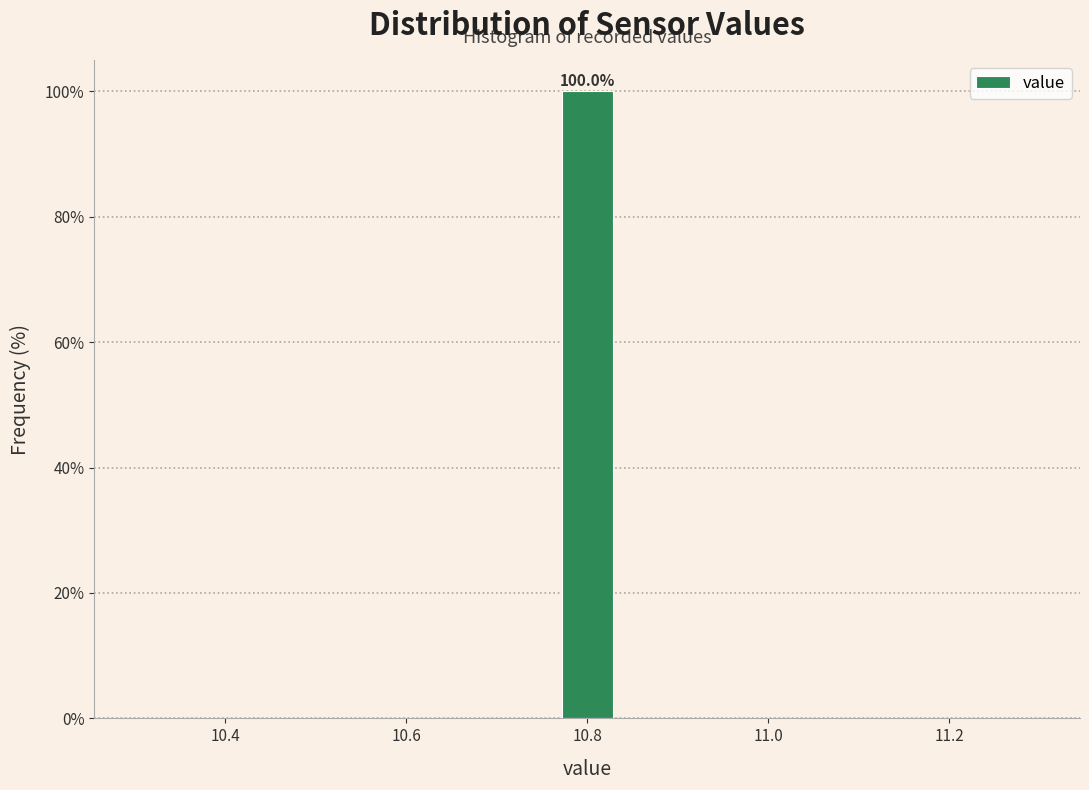

Around what value on the x-axis is the tallest bar? Give the approximate position of its centre, as read against the axis.

10.80